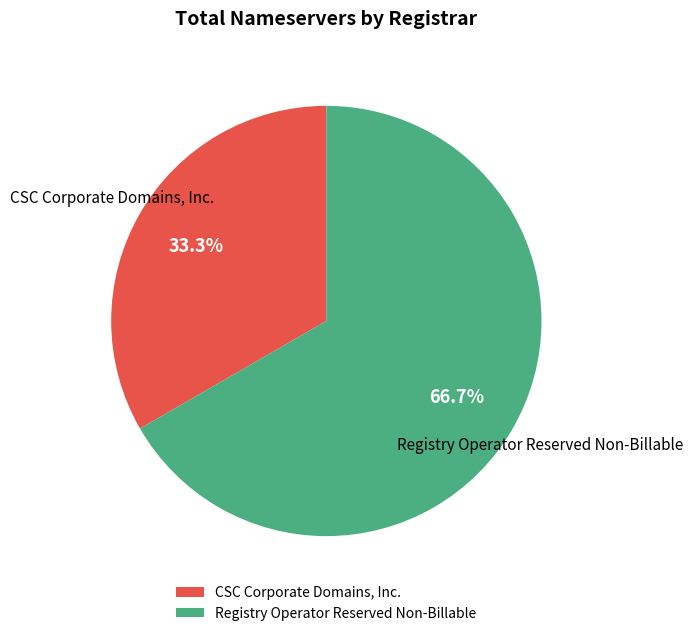

How many slices are in this pie chart?

2